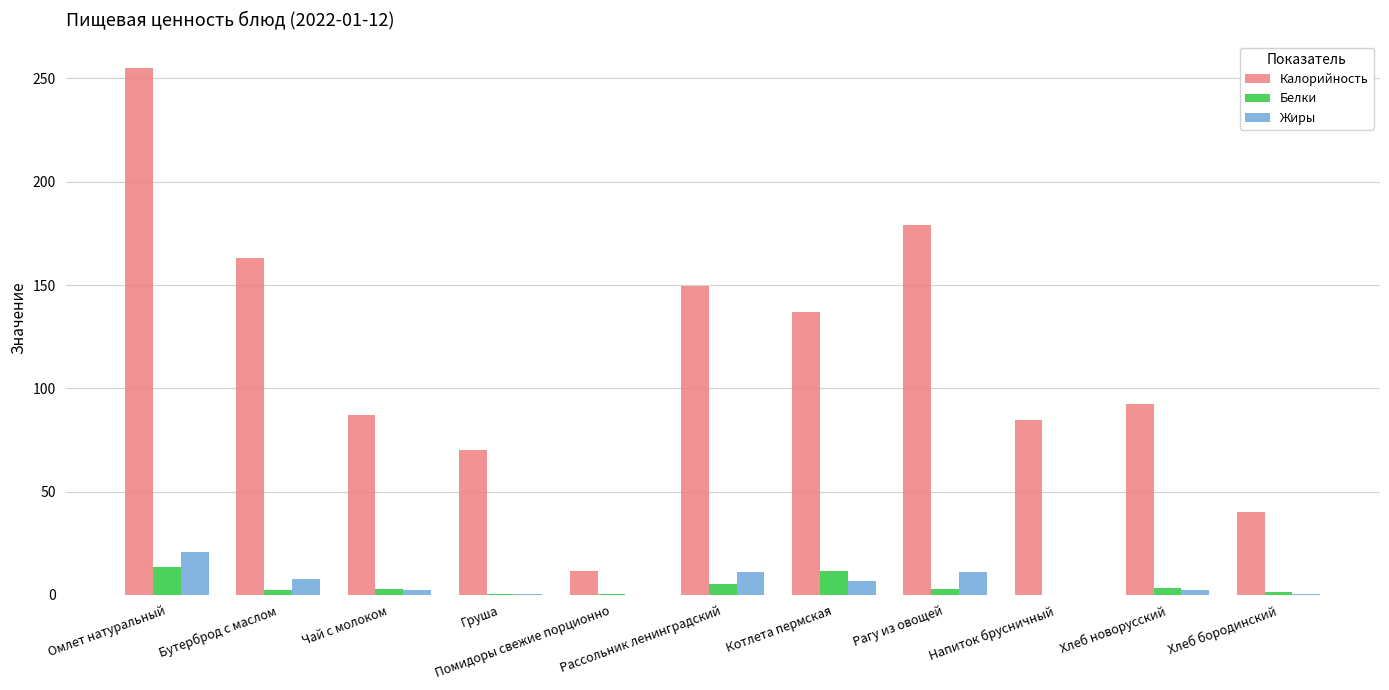

What is the sum of all Жиры values?

63.7